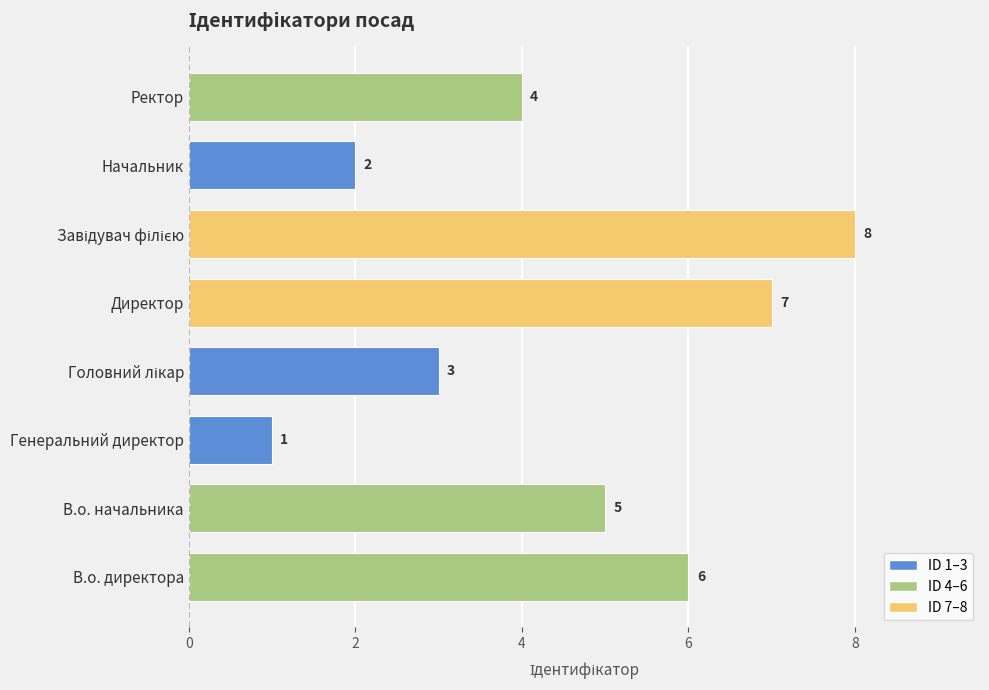

The value at Ректор is 1. True or false?

False